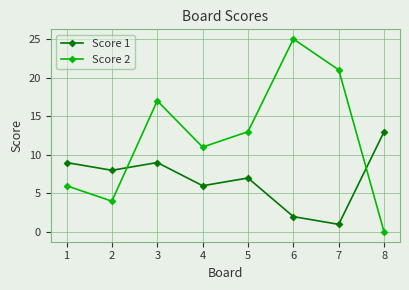

Rank the series by their average value, from lowest to highest.

Score 1, Score 2